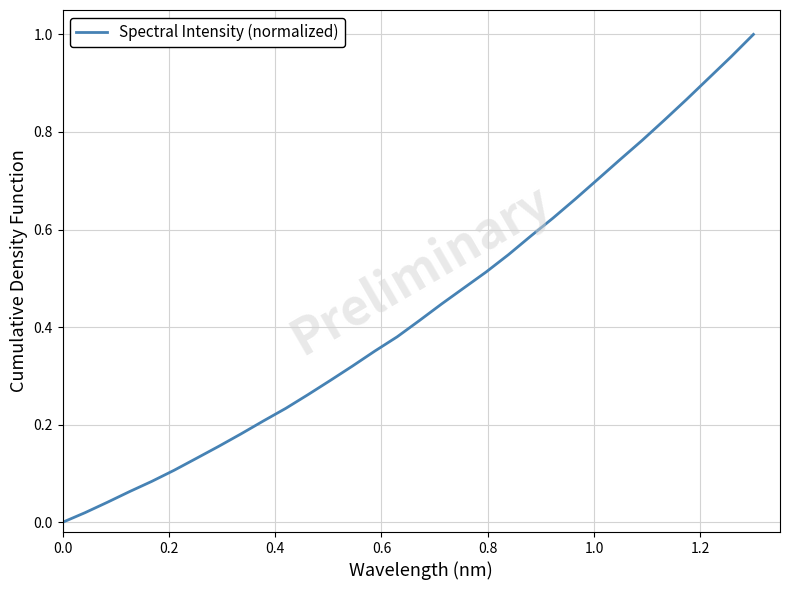

True or false: the data has more than 0 interior local peaks.

False